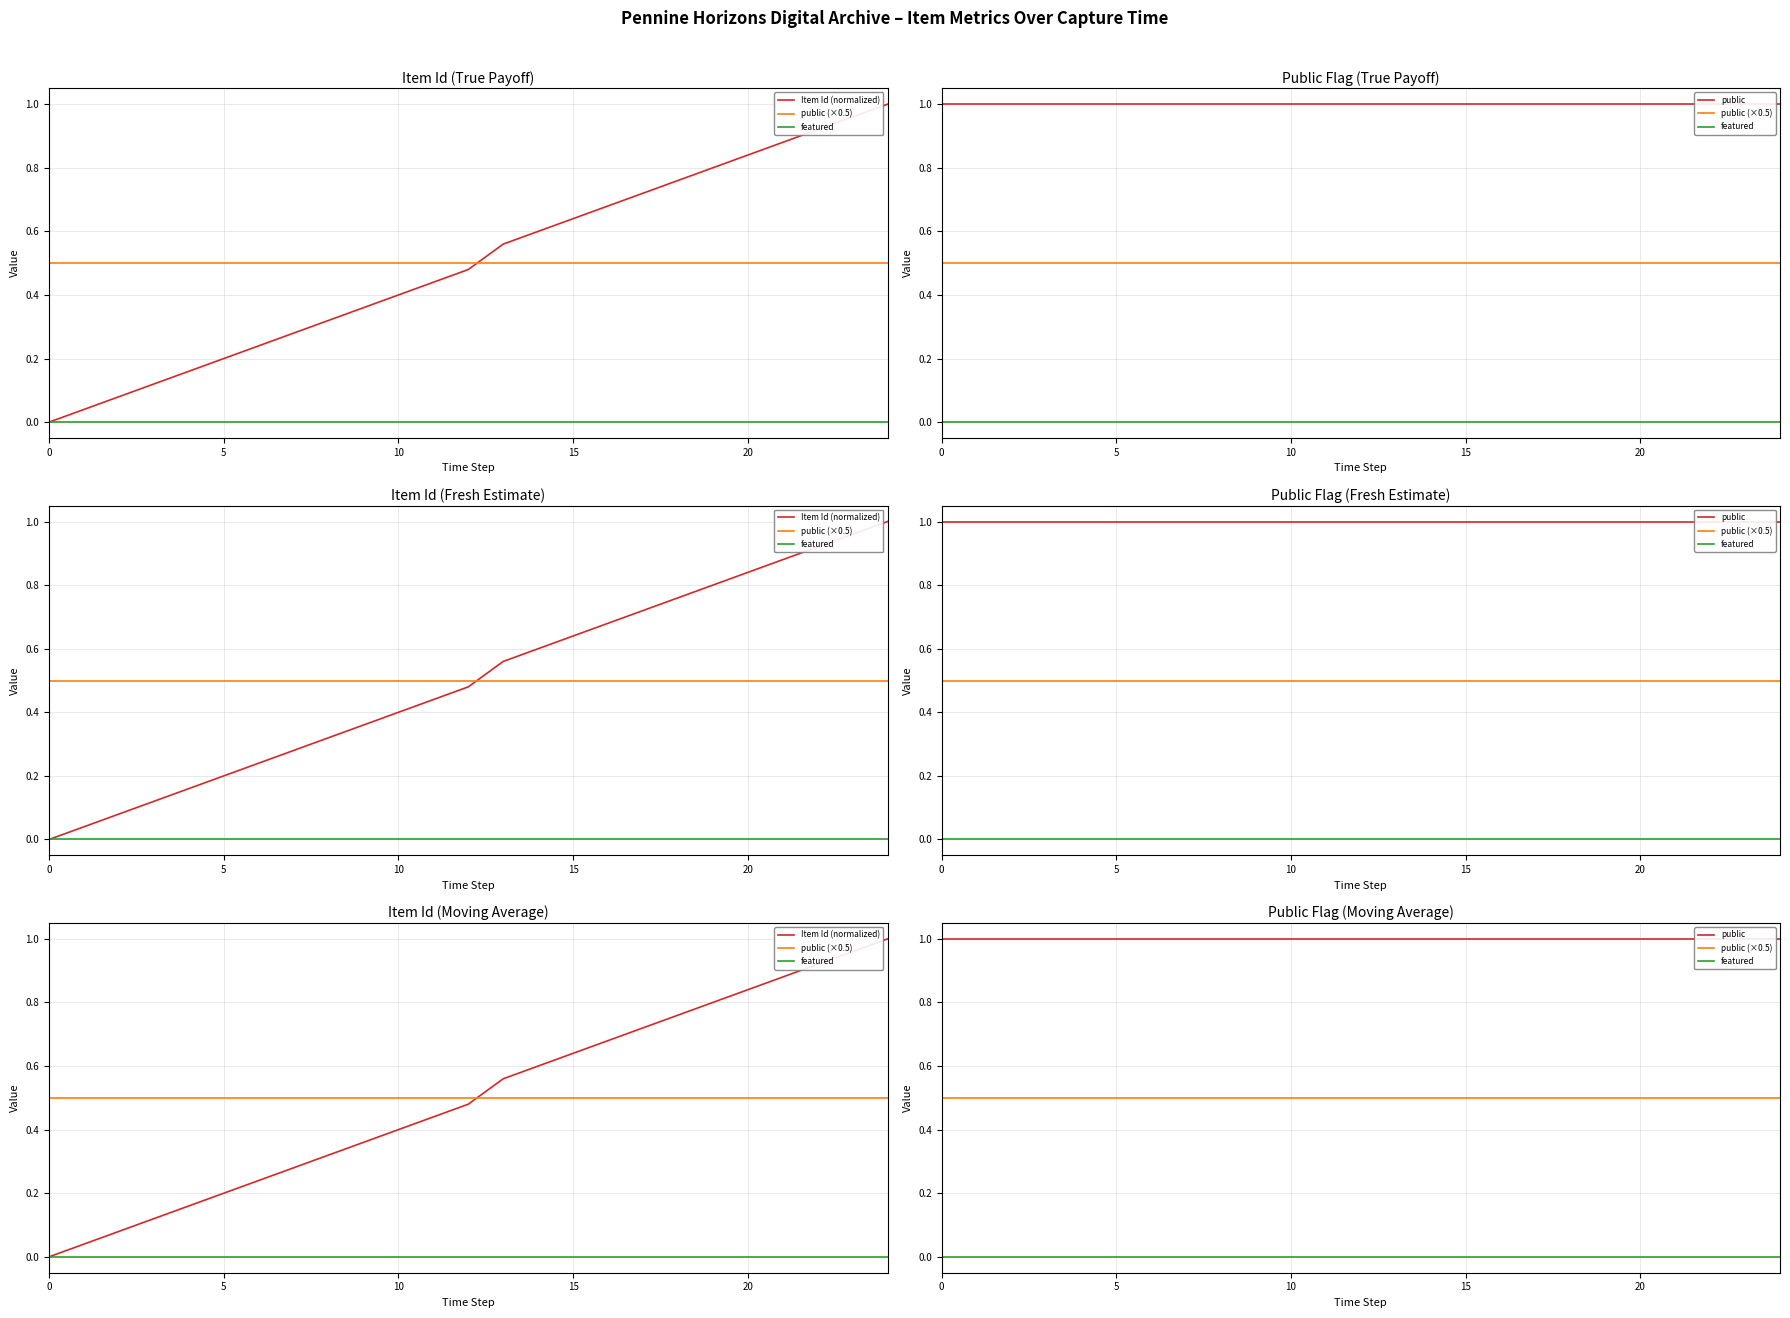

What is the minimum value for public (×0.5)?

0.5